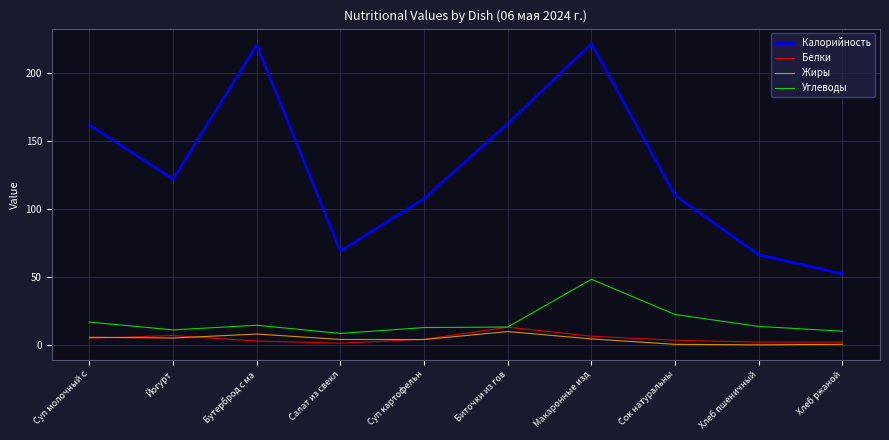

Read the Калорийность value at Йогурт.

122.0